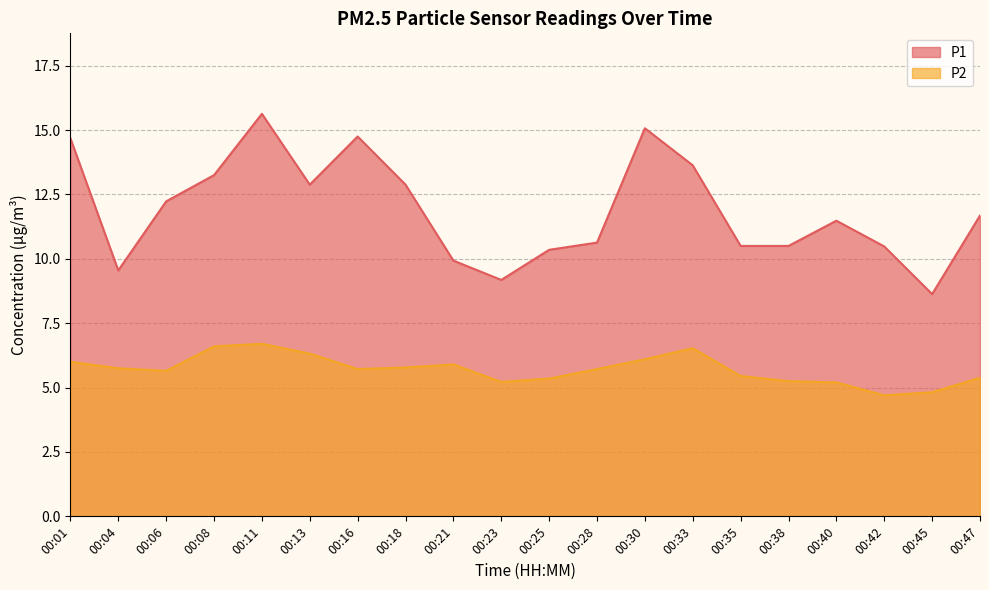

True or false: P2 and P1 intersect in this chart.

False